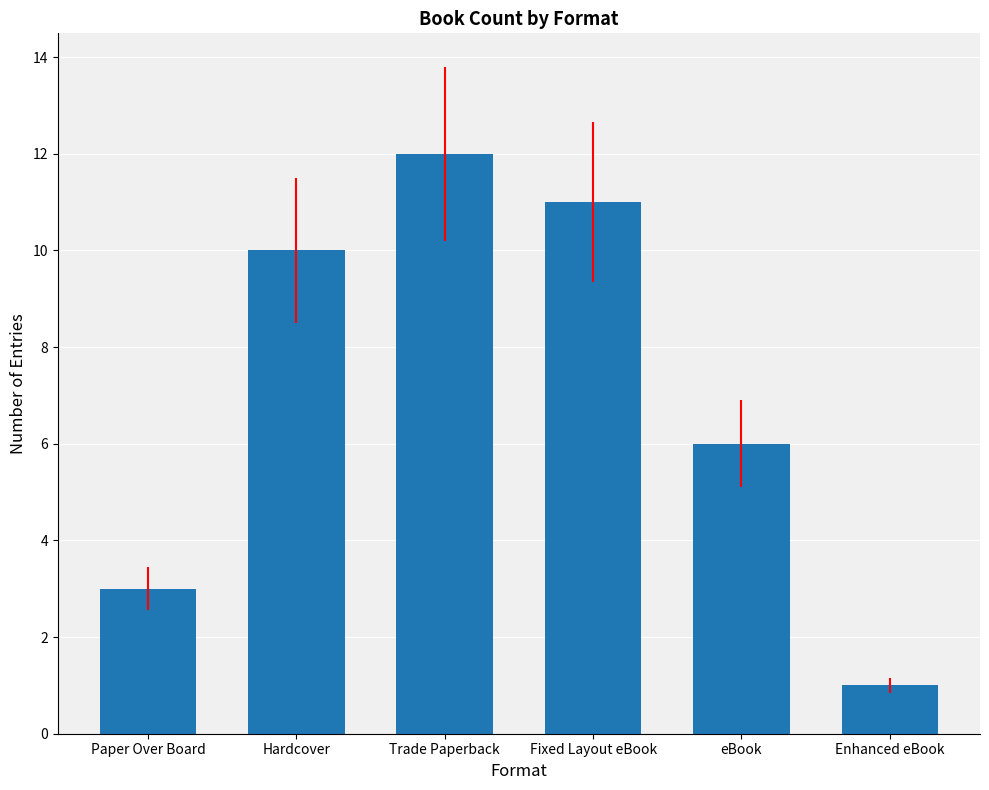

Rank the categories by value from lowest to highest.

Enhanced eBook, Paper Over Board, eBook, Hardcover, Fixed Layout eBook, Trade Paperback